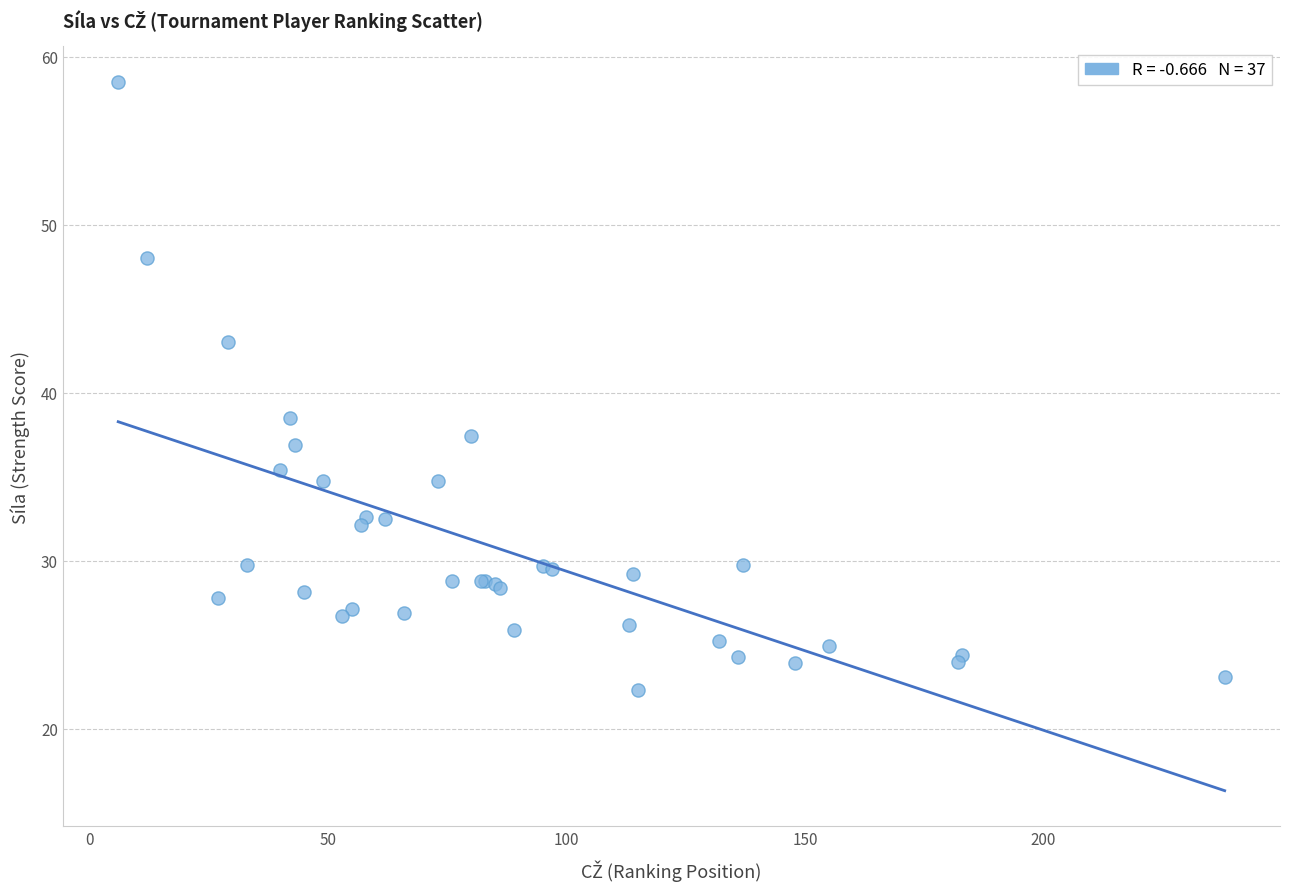

What Y value in the scatter plot is closest to 40?

38.5